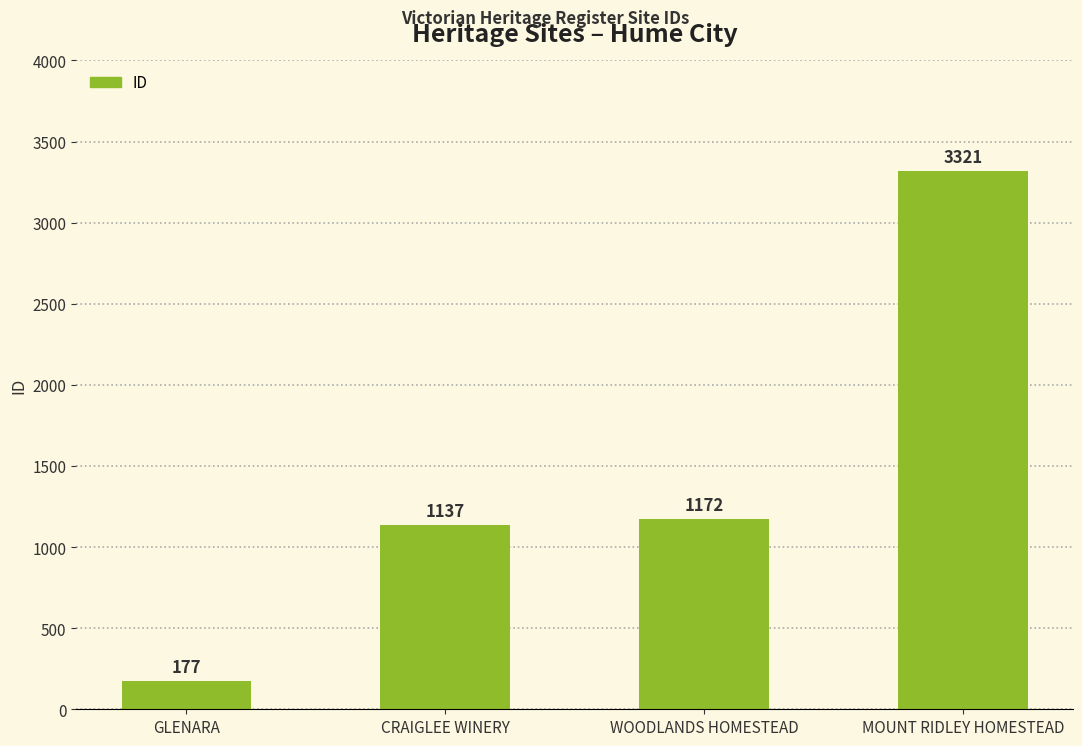

What is the label of the 1st bar from the left?

GLENARA